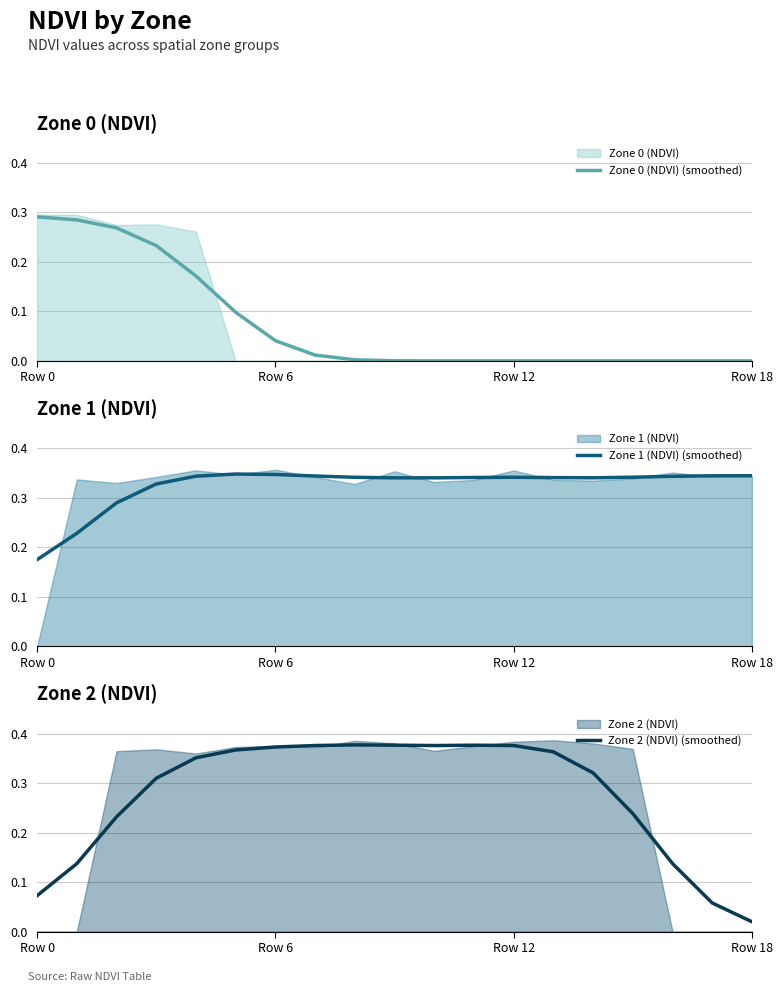

What is the label of the 14th point from the right?

5